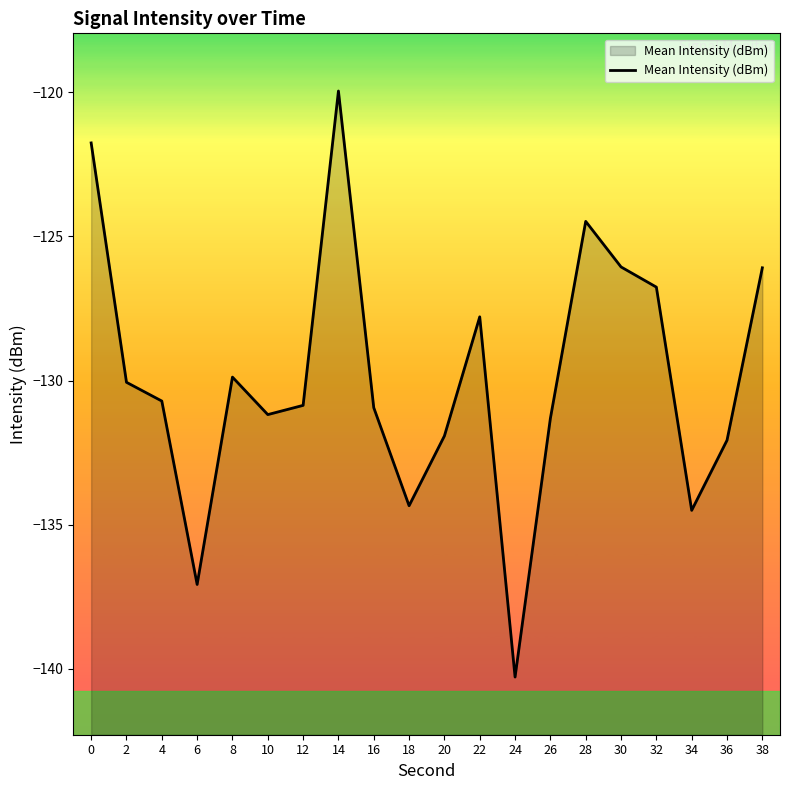

Which label corresponds to the smallest value in the chart?

24